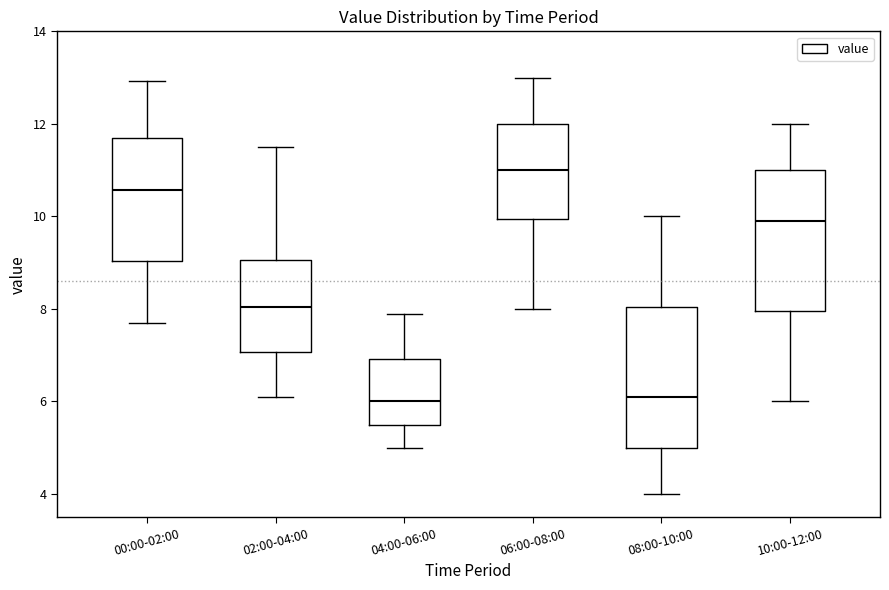

Reading left to right, transcribe this box plot: for each box, give where its median line is, the range the box spans, and where its two whiskers end, as read against the y-axis. The values are not printed on the chart, so give them approximately, as read against the axis.

00:00-02:00: median 10.6, box 9.0 to 11.6, whiskers 7.8 to 13.0
02:00-04:00: median 8.0, box 7.0 to 9.0, whiskers 6.2 to 11.6
04:00-06:00: median 6.0, box 5.6 to 7.0, whiskers 5.0 to 8.0
06:00-08:00: median 11.0, box 10.0 to 12.0, whiskers 8.0 to 13.0
08:00-10:00: median 6.2, box 5.0 to 8.0, whiskers 4.0 to 10.0
10:00-12:00: median 10.0, box 8.0 to 11.0, whiskers 6.0 to 12.0